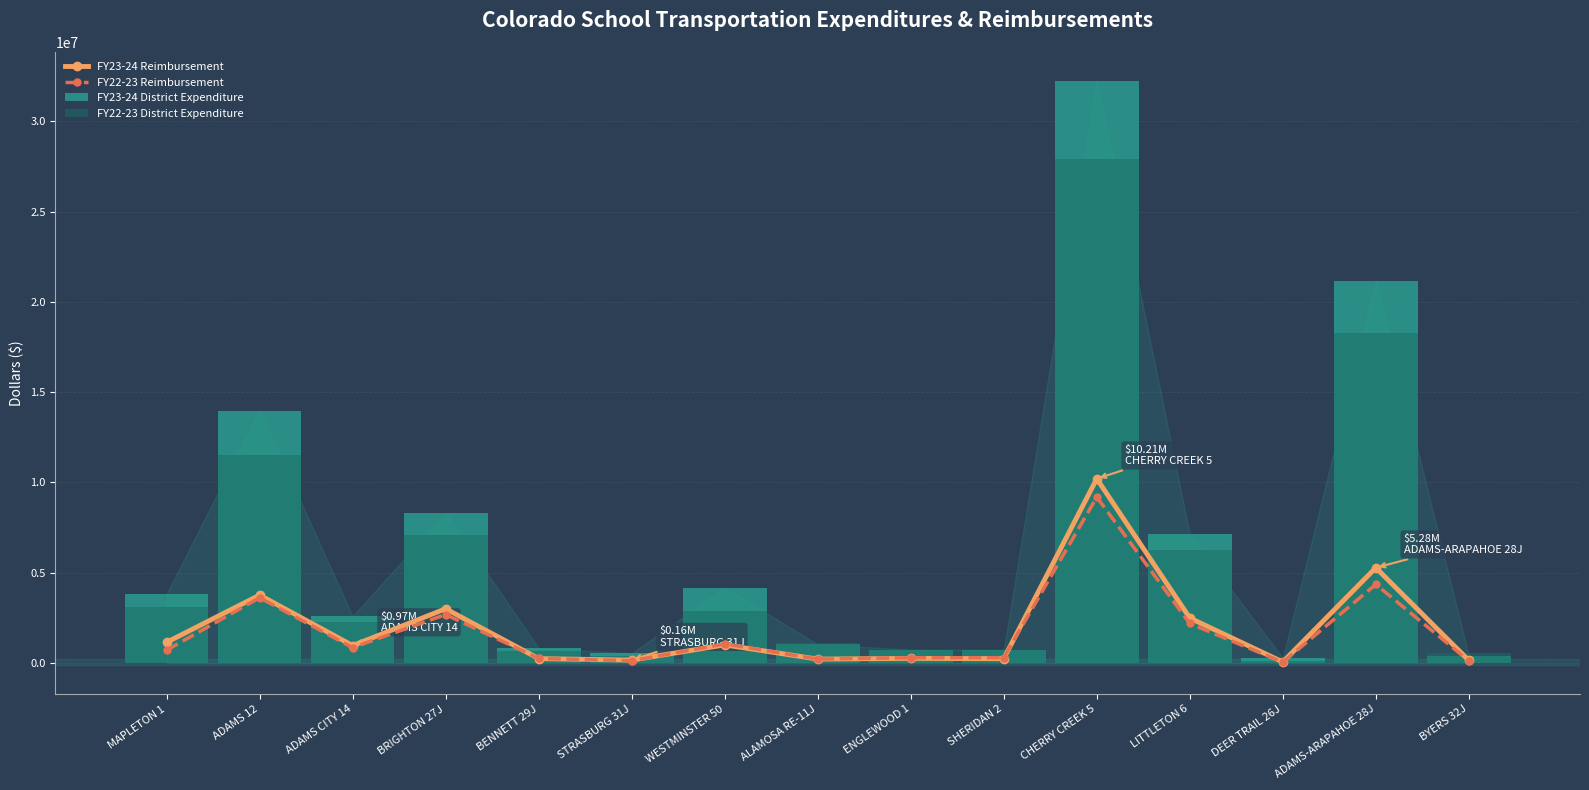

What is the difference between the highest and lowest values at MAPLETON 1?

3131714.3